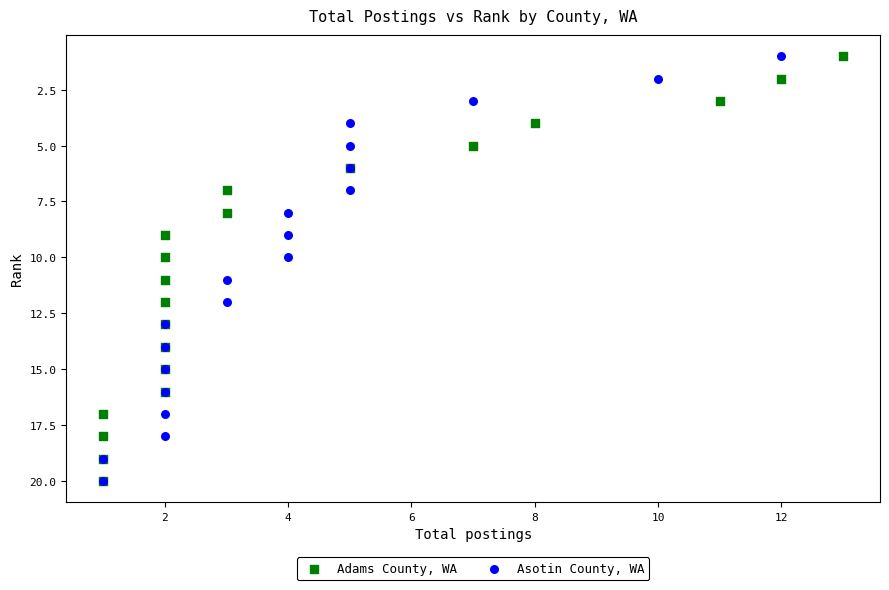

What are all the series names shown in the legend?

Adams County, WA, Asotin County, WA